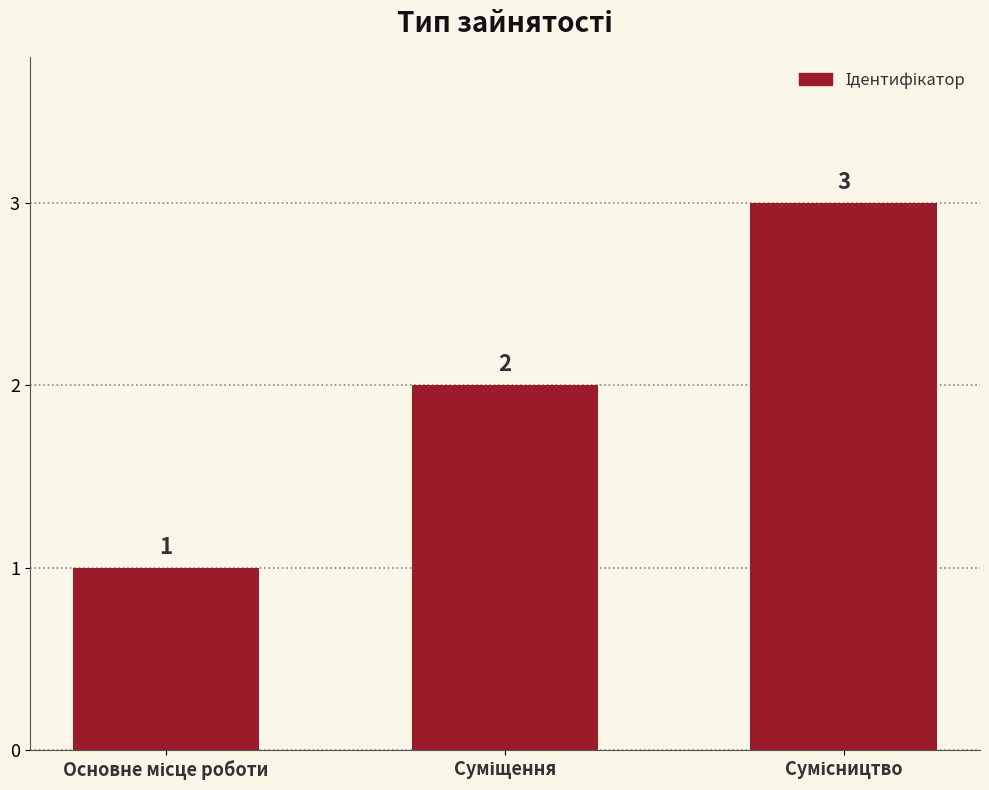

What is the maximum value shown in the chart?

3